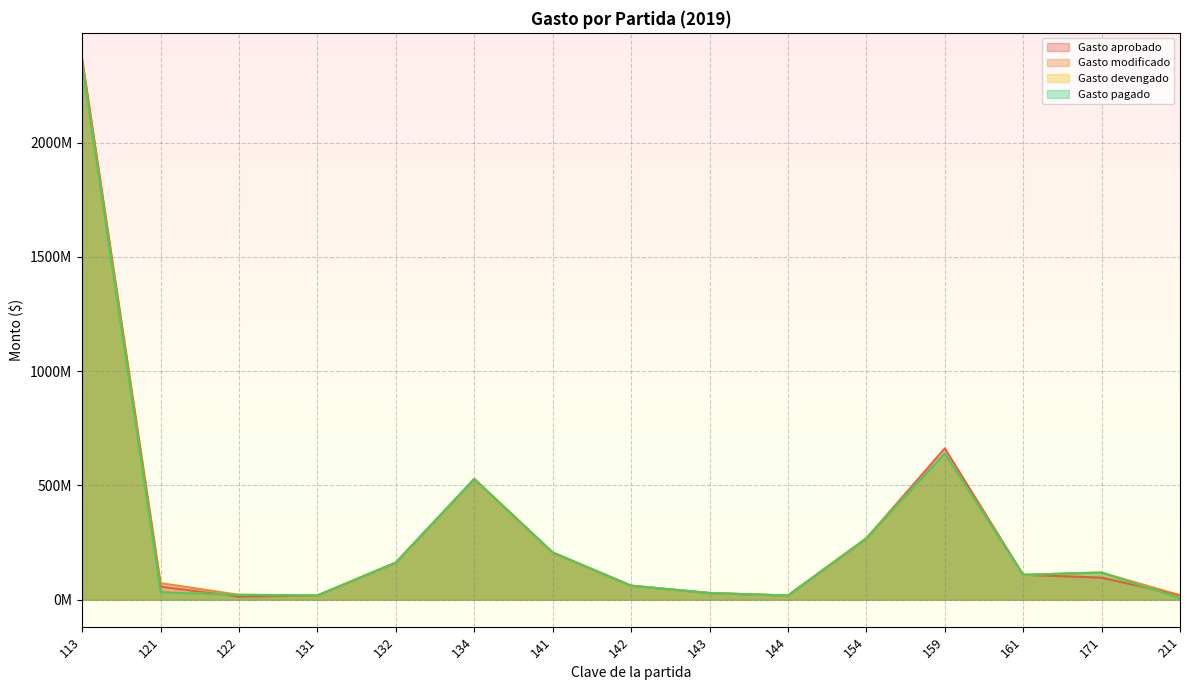

Which series ends up on top after the final intersection of Gasto aprobado and Gasto devengado?

Gasto aprobado